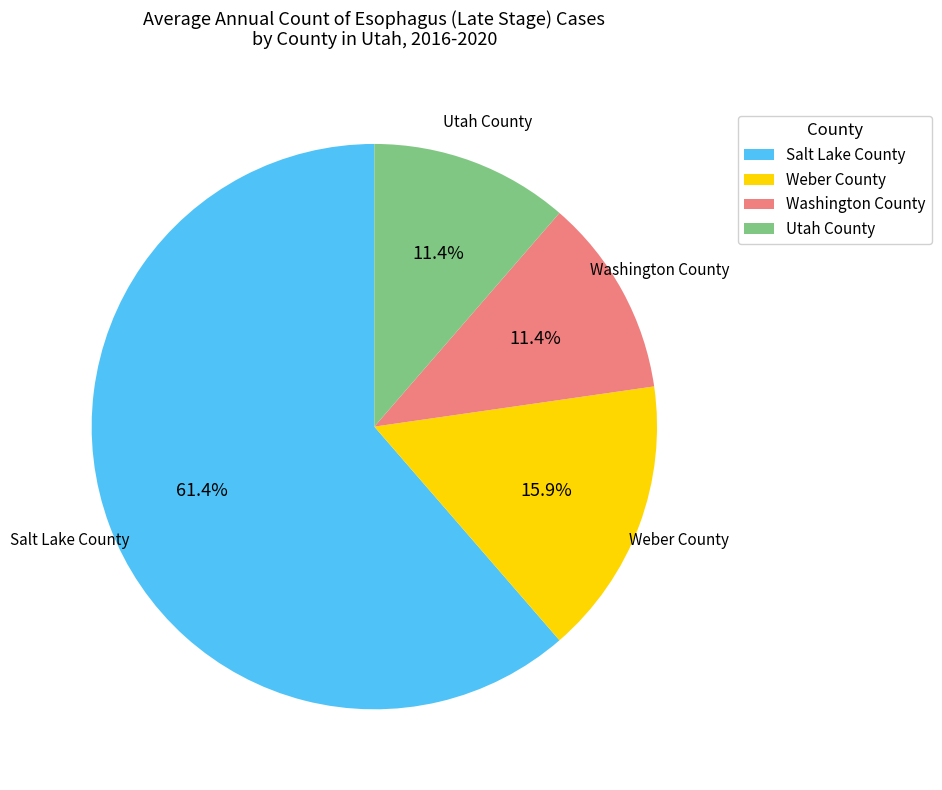

What is the ratio of the value at Weber County to the value at Washington County?

1.4